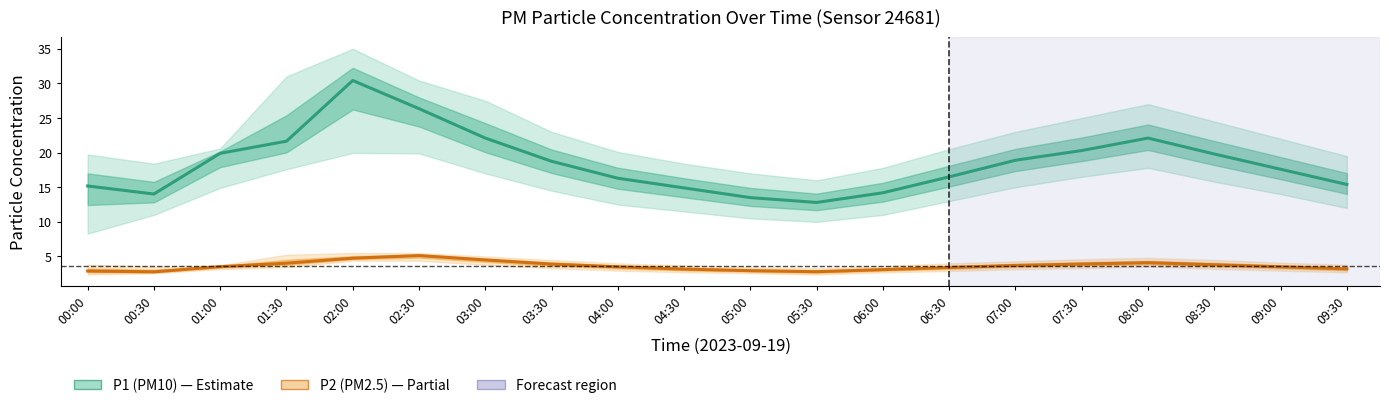

What is the maximum value for P2 (PM2.5)?

5.1